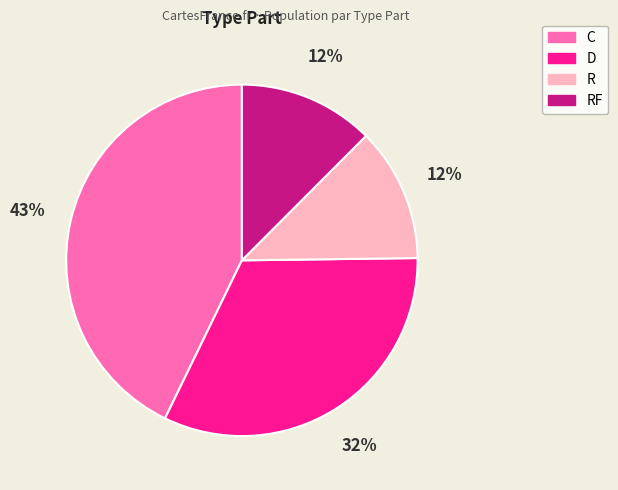

Count the number of slices in the pie.

4